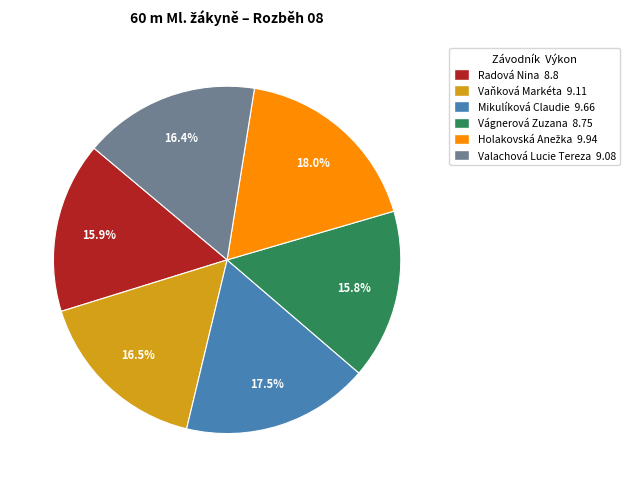

Approximately how many times larger is the value at Radová Nina compared to Vaňková Markéta?

1.0